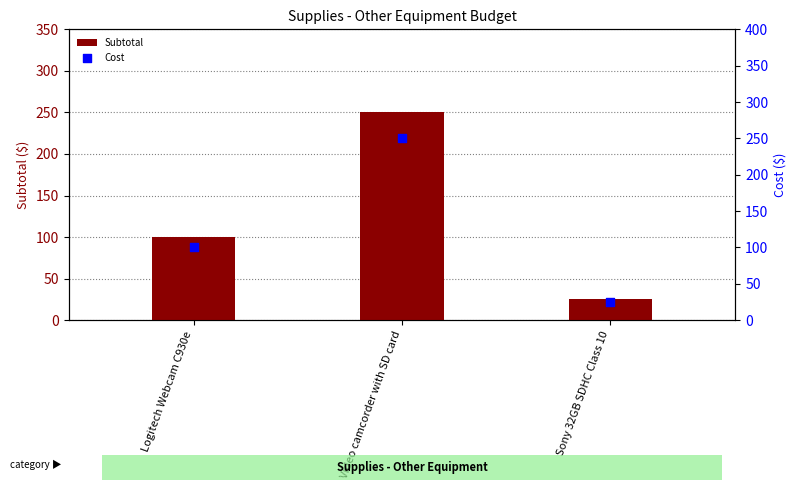

At which category is the sum across all series the highest?

Video camcorder with SD card